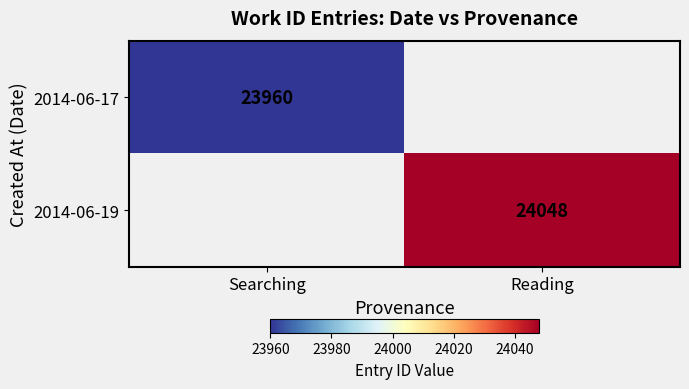

The value of 2014-06-17 at Searching is 14201. True or false?

False